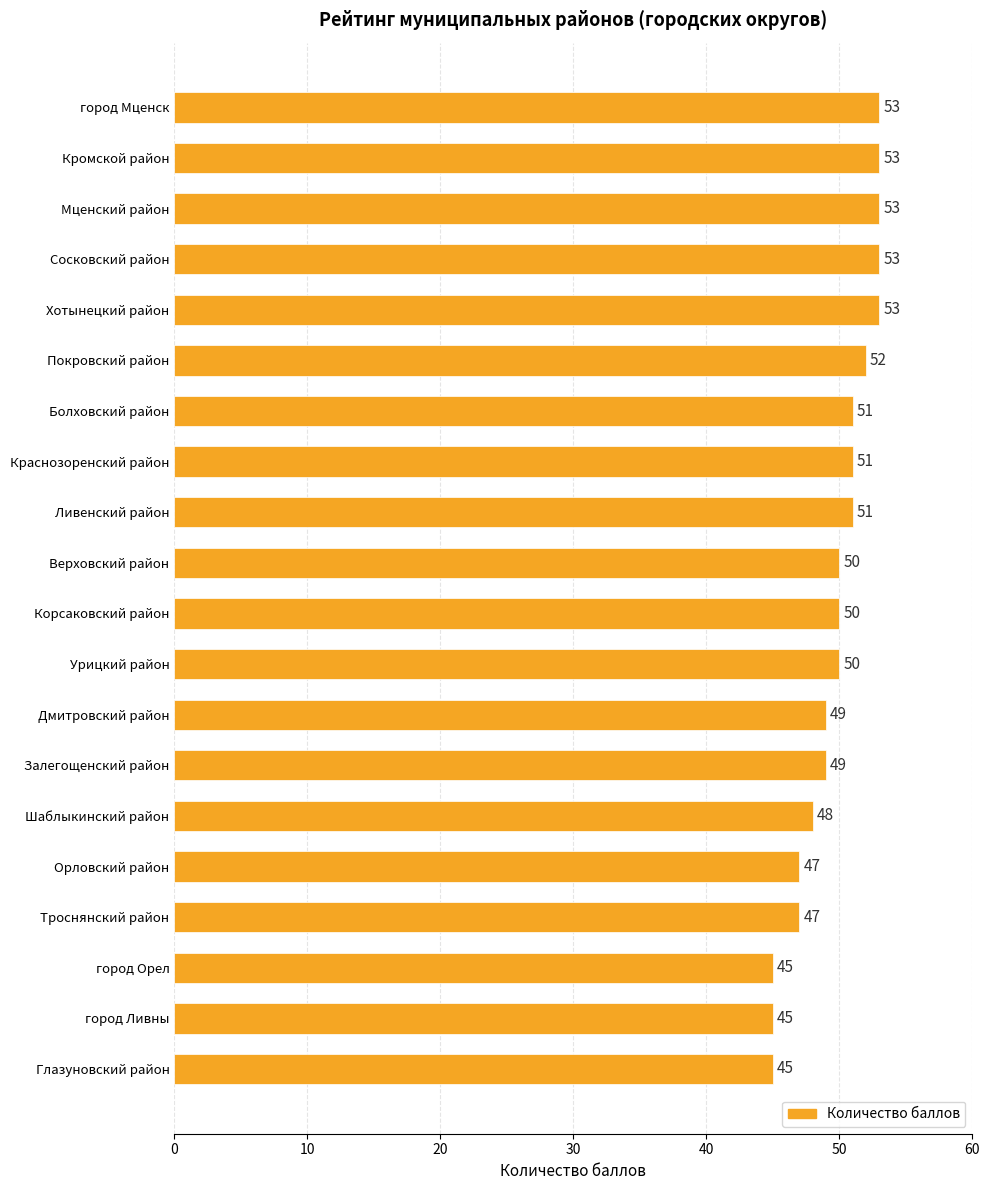

What is the label of the 10th bar from the top?

Верховский район